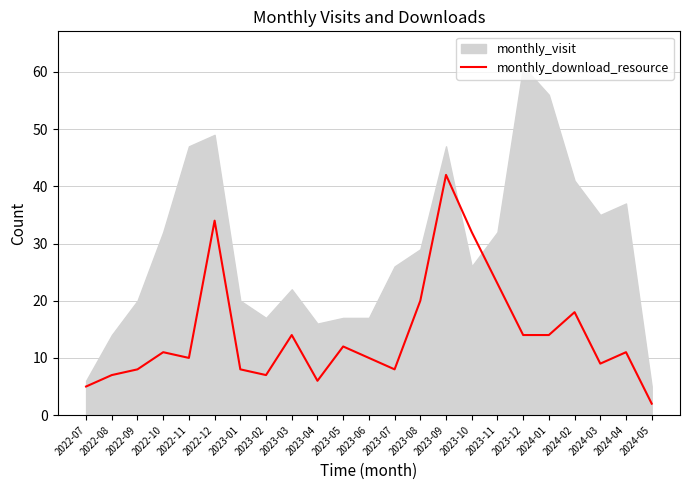

What is the label of the 1st point from the left?

2022-07